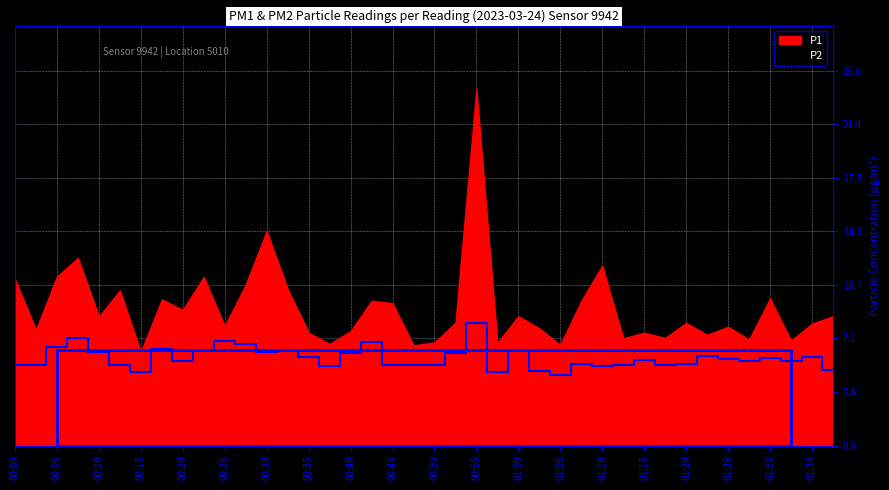

How many interior local peaks (higher than both neighbors) does the data have?

13